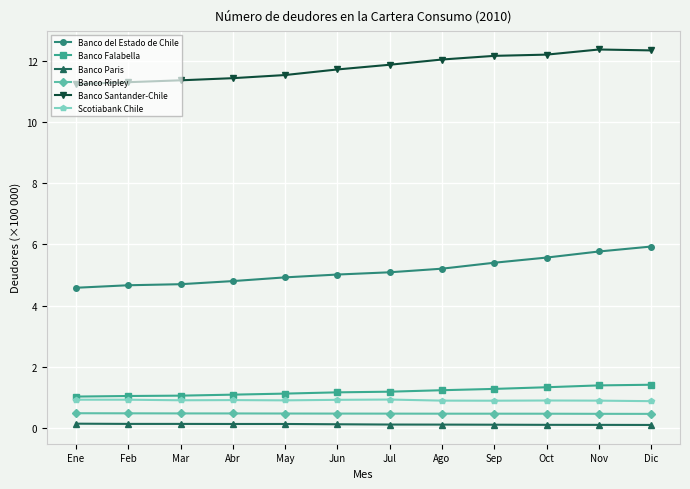

What is the greatest value displayed?

12.4